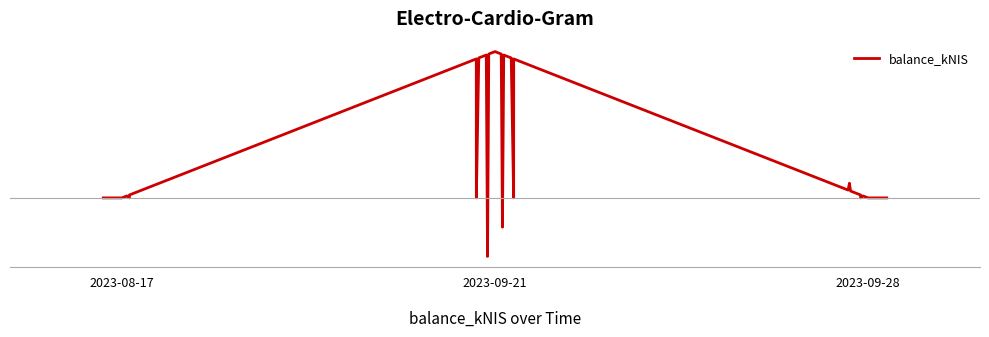

Does the chart have visible grid lines?

No